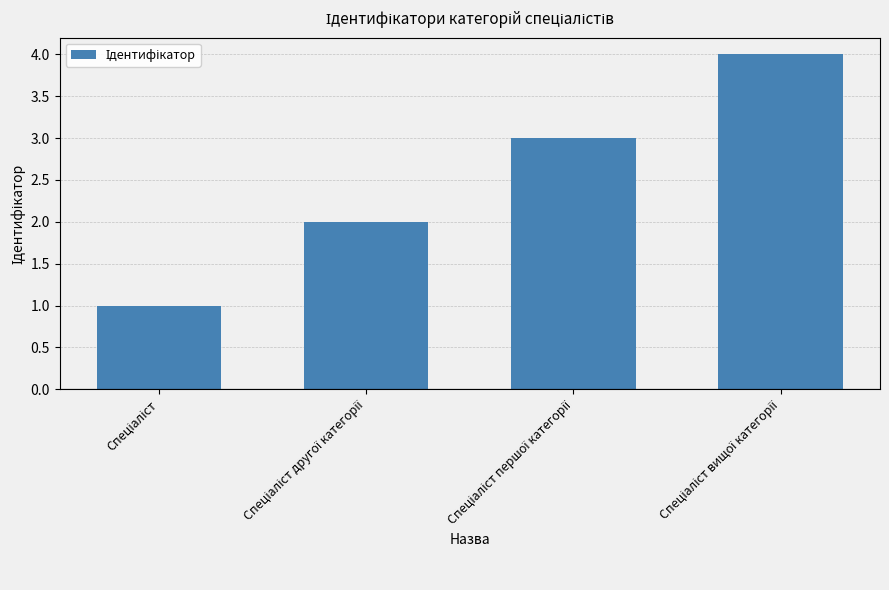

What is the sum of all values?

10